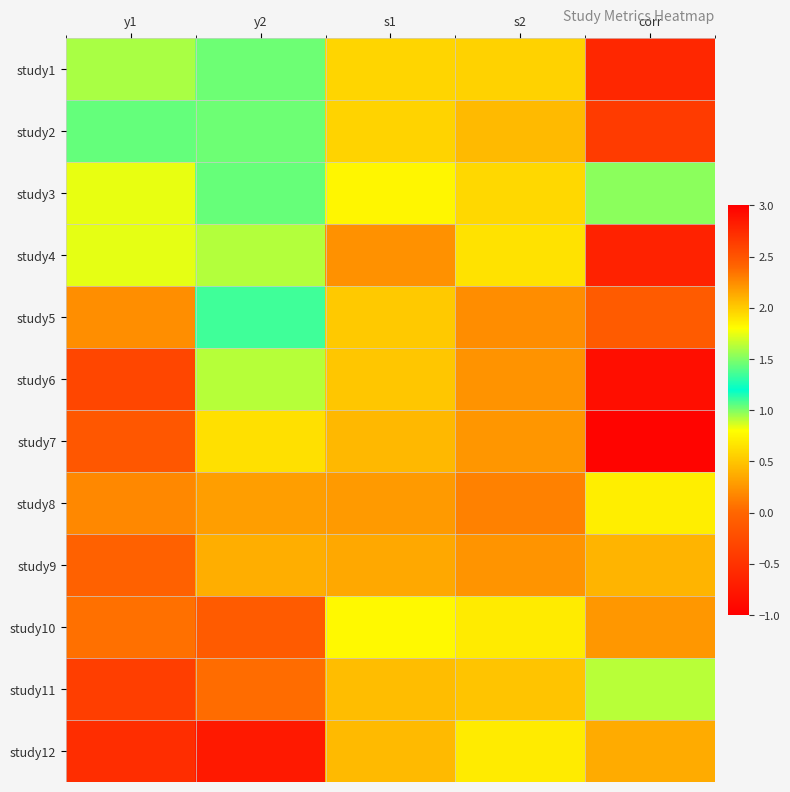

Reading left to right, list all the values displayed in this chart.

study1: y1=0.9	y2=1.5	s1=0.6	s2=0.6	corr=-0.6
study2: y1=1.0	y2=1.5	s1=0.6	s2=0.4	corr=-0.4
study3: y1=1.7	y2=1.4	s1=0.8	s2=0.6	corr=1.0
study4: y1=1.7	y2=1.6	s1=0.2	s2=0.6	corr=-0.7
study5: y1=2.2	y2=1.4	s1=0.5	s2=0.2	corr=-0.1
study6: y1=2.6	y2=1.6	s1=0.5	s2=0.2	corr=-0.9
study7: y1=2.5	y2=1.9	s1=0.4	s2=0.3	corr=-0.9
study8: y1=2.3	y2=2.2	s1=0.3	s2=0.1	corr=0.7
study9: y1=2.4	y2=2.1	s1=0.3	s2=0.2	corr=0.4
study10: y1=2.4	y2=2.5	s1=0.8	s2=0.7	corr=0.3
study11: y1=2.6	y2=2.4	s1=0.5	s2=0.5	corr=0.9
study12: y1=2.7	y2=2.9	s1=0.4	s2=0.7	corr=0.4